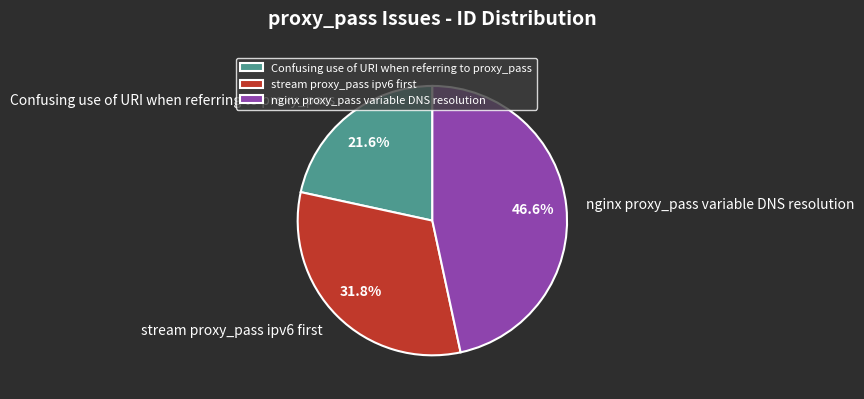

Which category has the biggest portion of the pie?

nginx proxy_pass variable DNS resolution